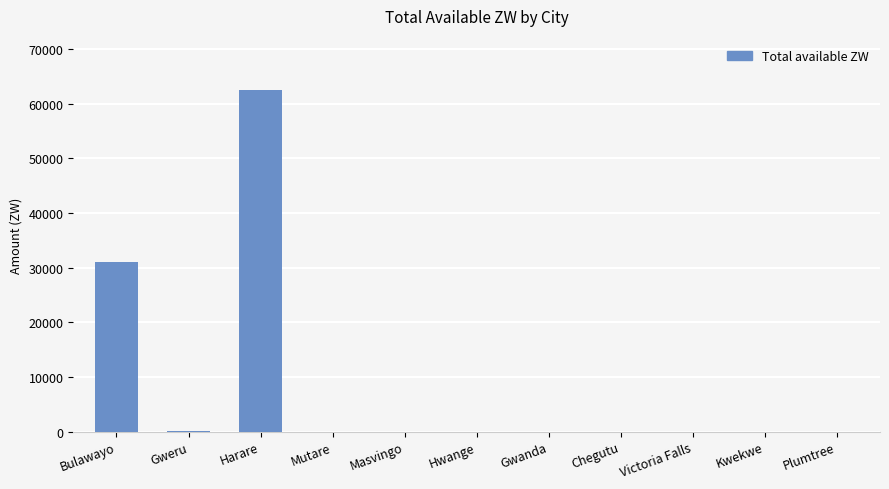

What is the greatest value displayed?

62490.4